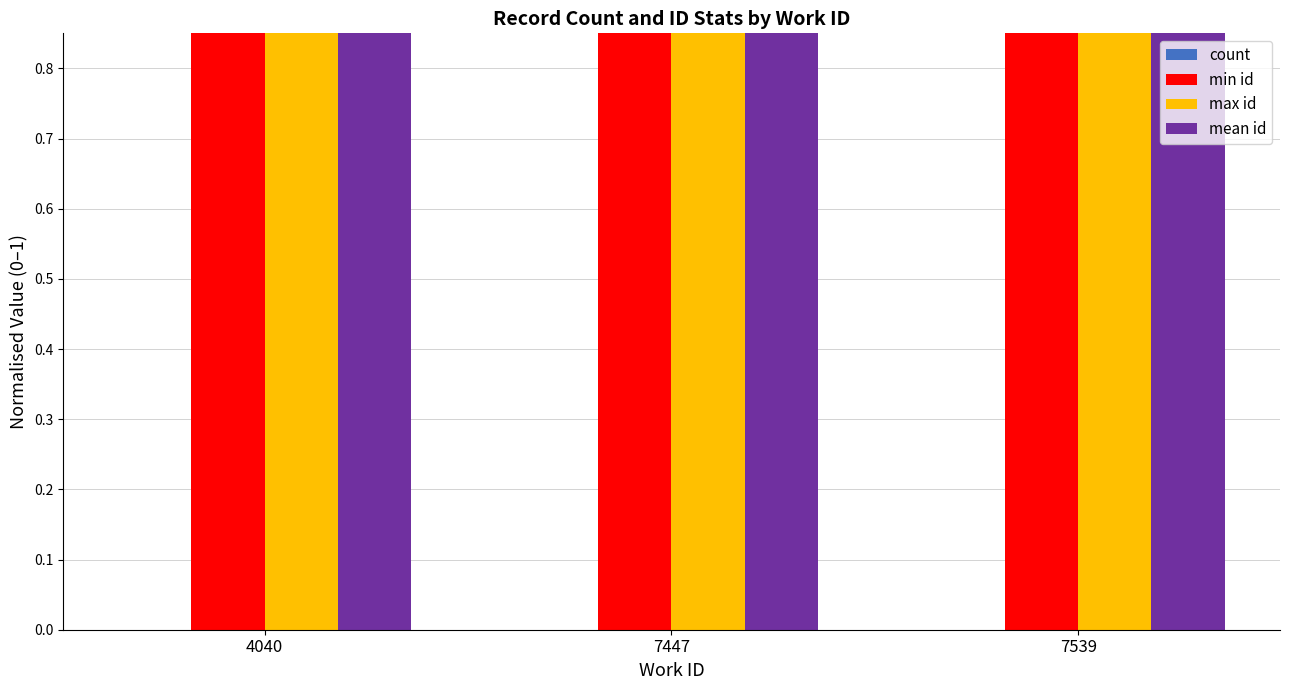

Which has a higher value, 7539 or 7447?

7447